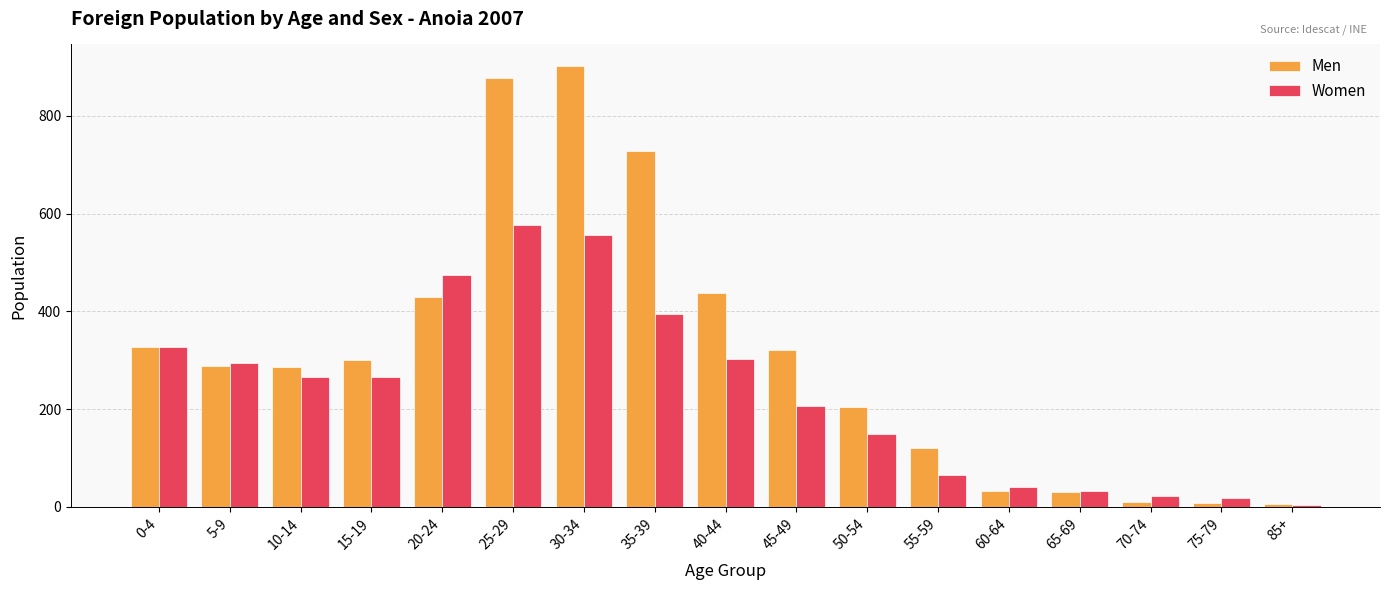

What position from the left is 35-39?

8